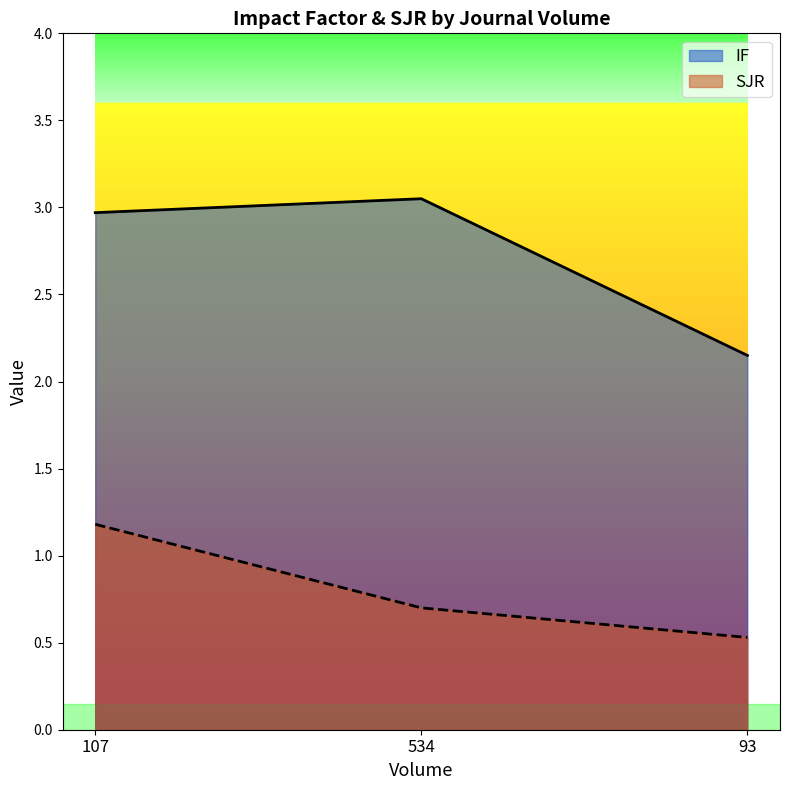

What are all the series names shown in the legend?

IF, SJR